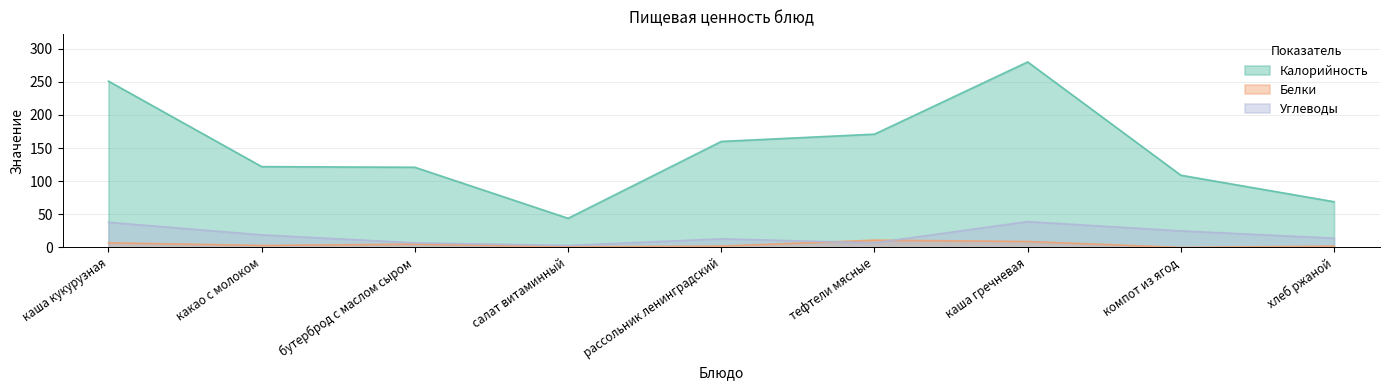

Which category has the highest value in the Углеводы series?

каша гречневая